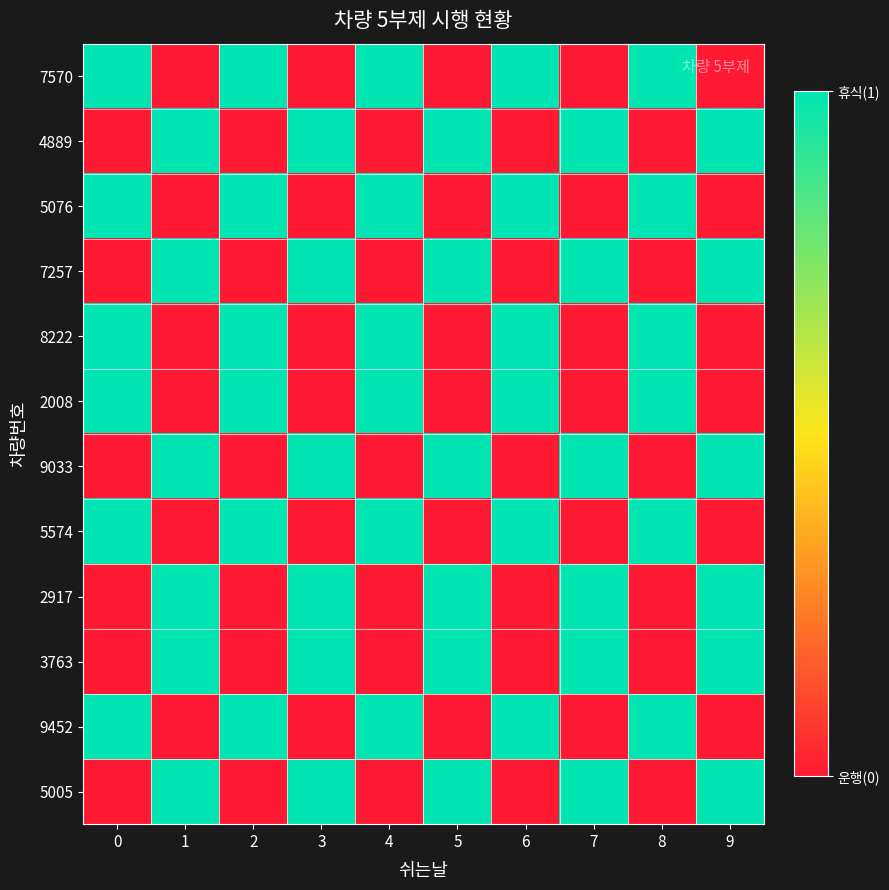

At 9, list the series in order from smallest to largest.

7570, 5076, 8222, 2008, 5574, 9452, 4889, 7257, 9033, 2917, 3763, 5005